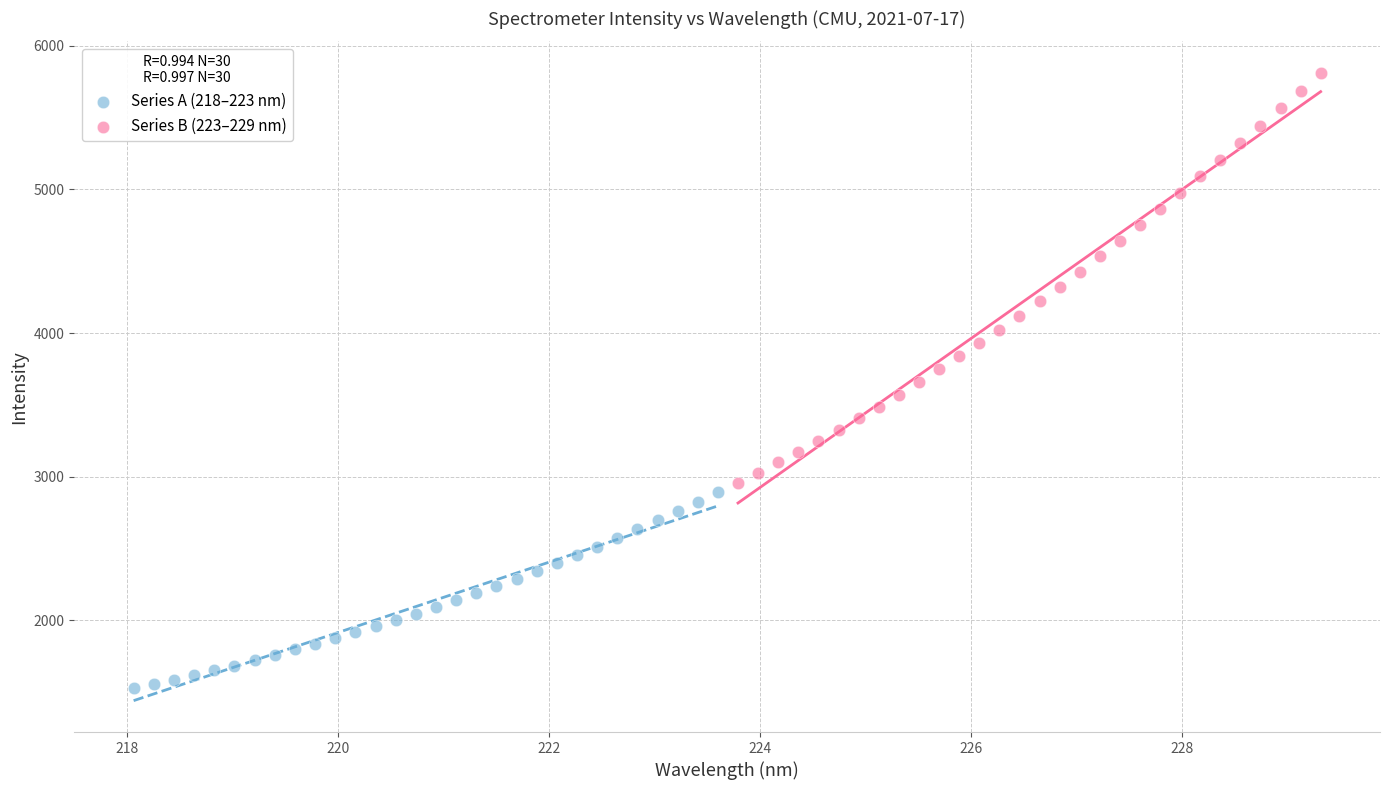

Which series reaches the maximum Y coordinate?

Series B (223–229 nm)